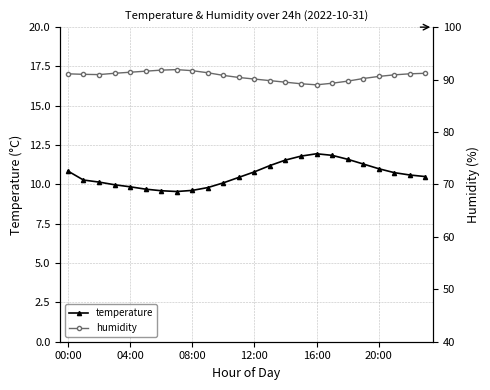

Reading right to left, list all the values displayed in this chart.

temperature: 10.5	10.6	10.8	11.0	11.3	11.6	11.8	11.9	11.8	11.6	11.2	10.8	10.4	10.1	9.8	9.6	9.6	9.6	9.7	9.8	10.0	10.2	10.3	10.8
humidity: 91.2	91.1	90.9	90.6	90.2	89.7	89.3	89.0	89.2	89.5	89.8	90.1	90.4	90.8	91.3	91.7	91.9	91.8	91.6	91.4	91.2	91.0	91.0	91.1